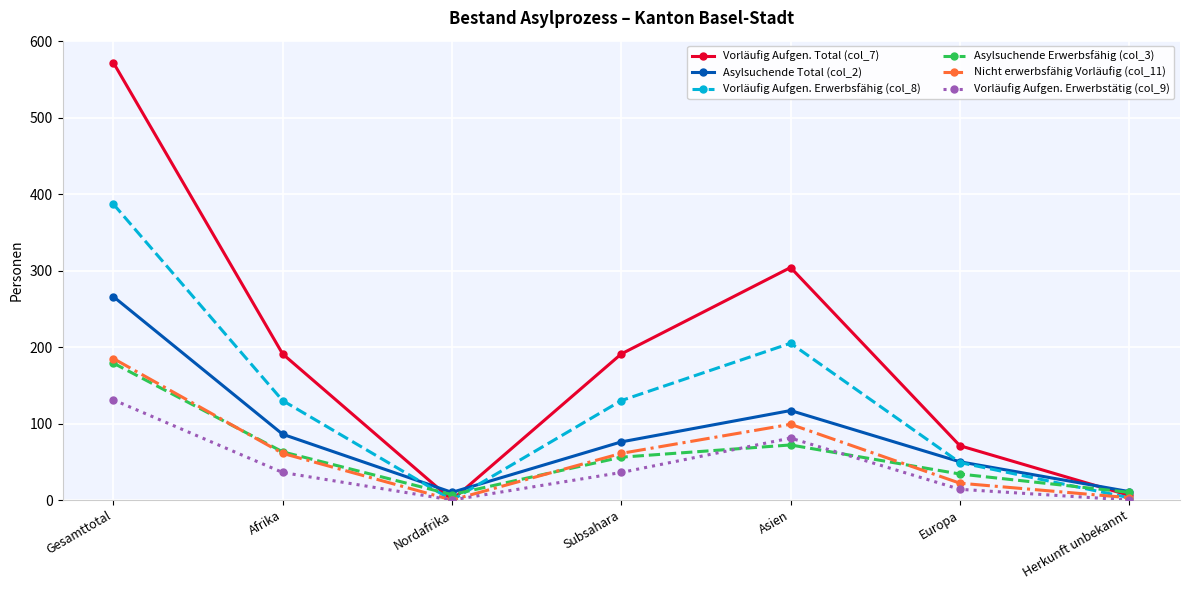

What is the maximum value shown in the chart?

572